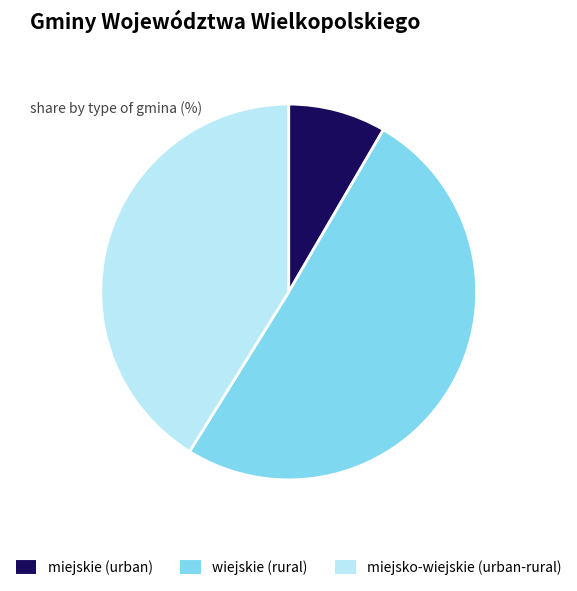

What is the ratio of the value at miejskie (urban) to the value at wiejskie (rural)?

0.2